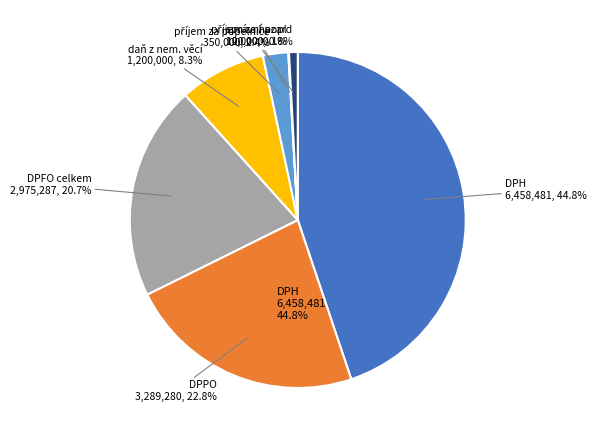

Which category has the biggest portion of the pie?

DPH